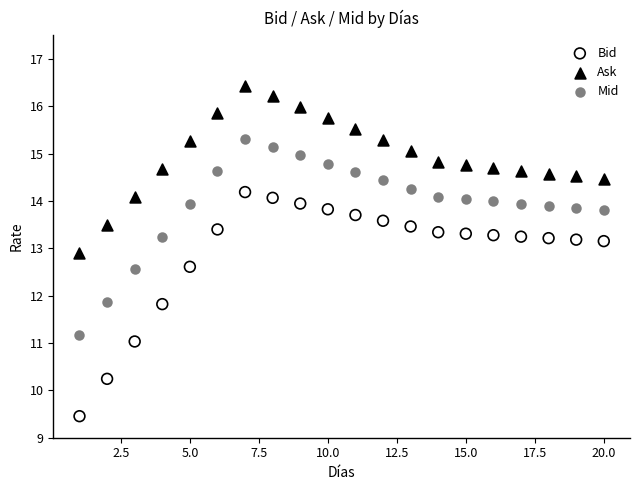

Which series contains the lowest Y value?

Bid